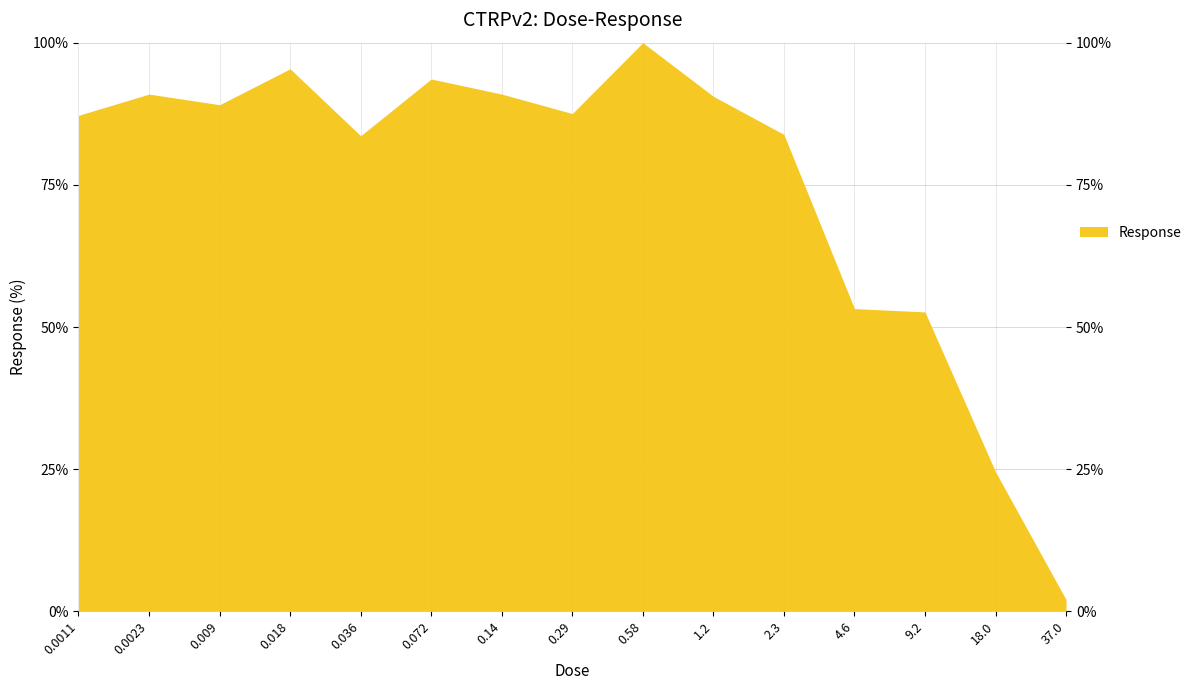

True or false: there are more than 0 points higher than both neighbors.

True